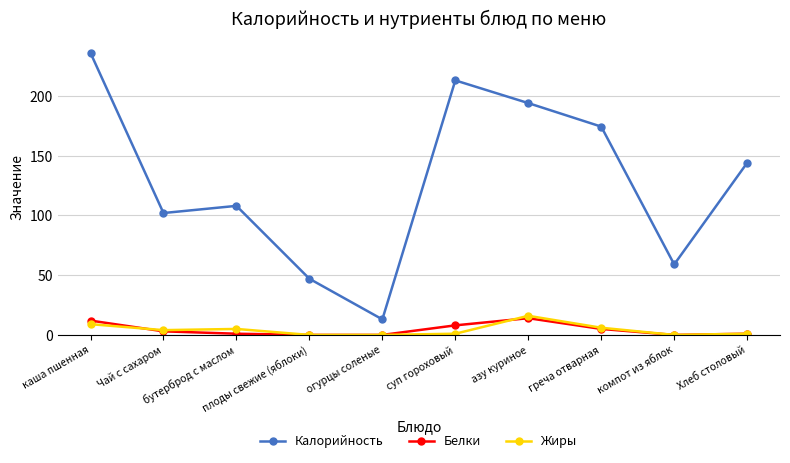

What position from the right is суп гороховый?

5